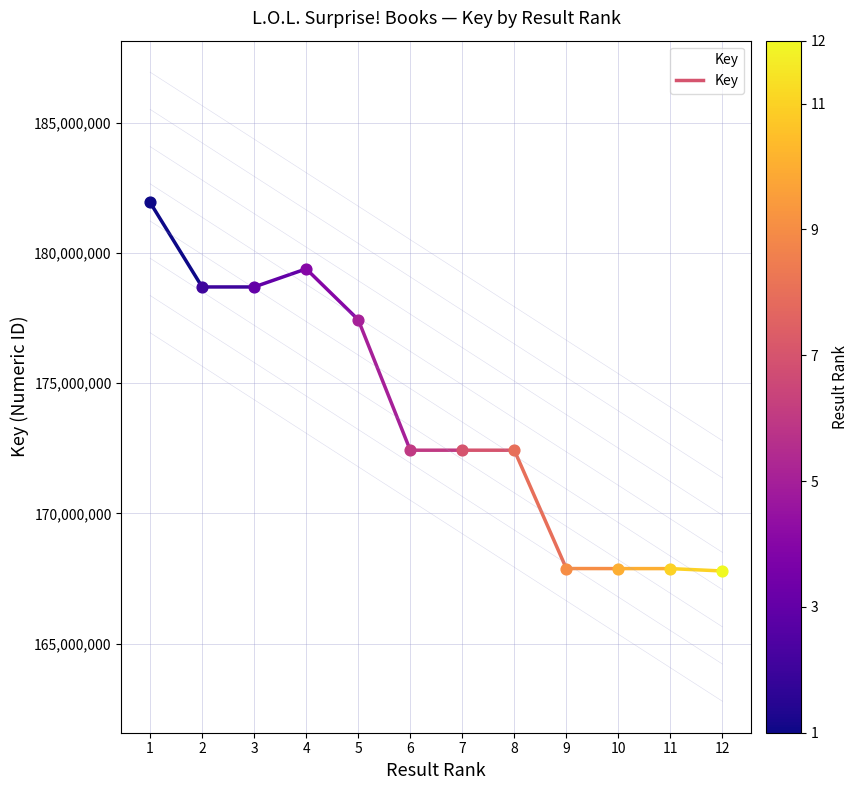

What is the change in value from 7 to 9?

-4541530